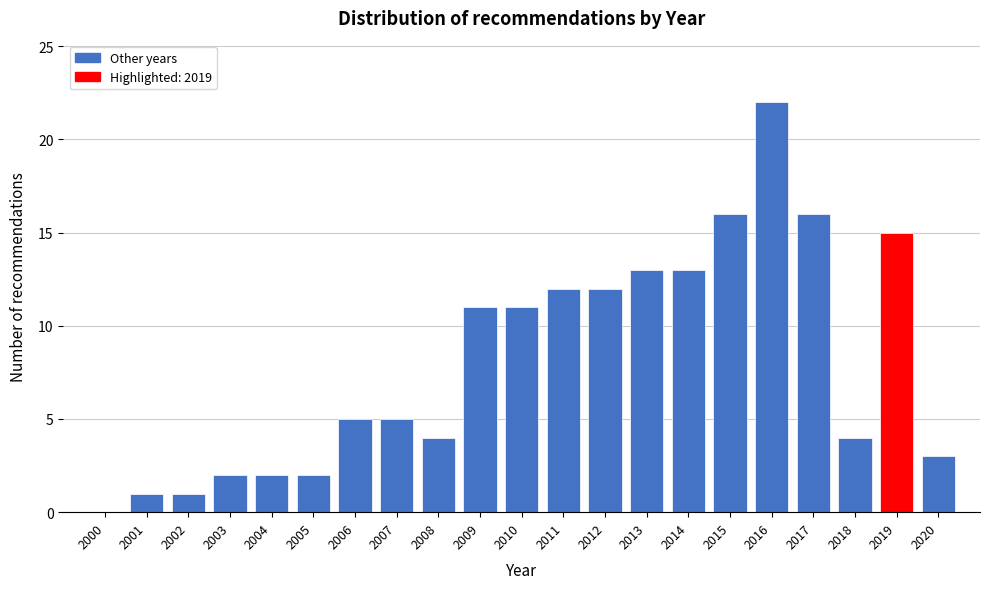

Reading right to left, what are all the values shown in this chart?

2020=3	2019=15	2018=4	2017=16	2016=22	2015=16	2014=13	2013=13	2012=12	2011=12	2010=11	2009=11	2008=4	2007=5	2006=5	2005=2	2004=2	2003=2	2002=1	2001=1	2000=0